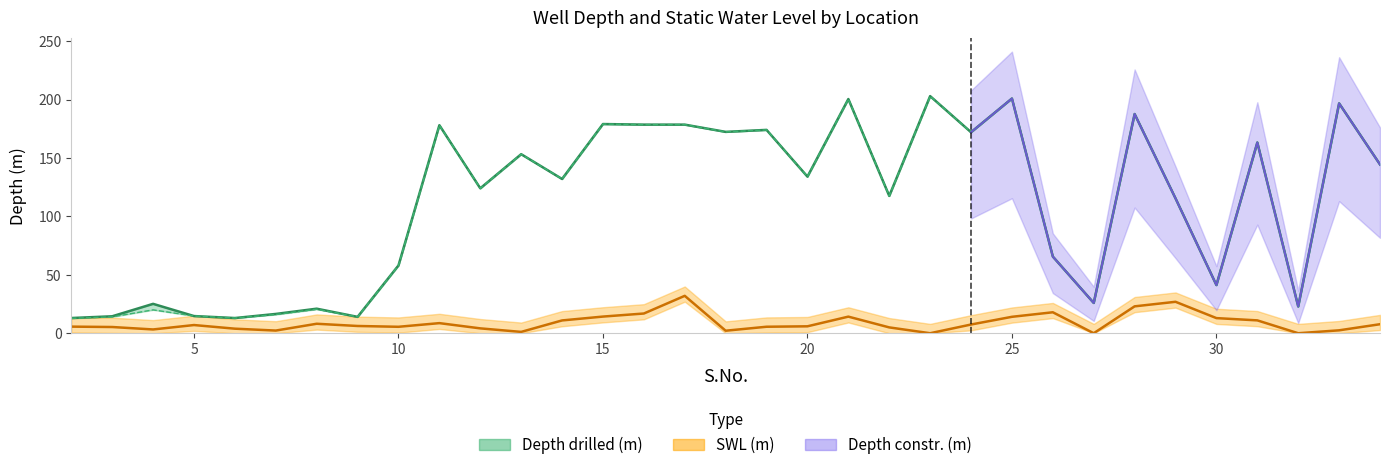

Which label corresponds to the largest value in the chart?

23